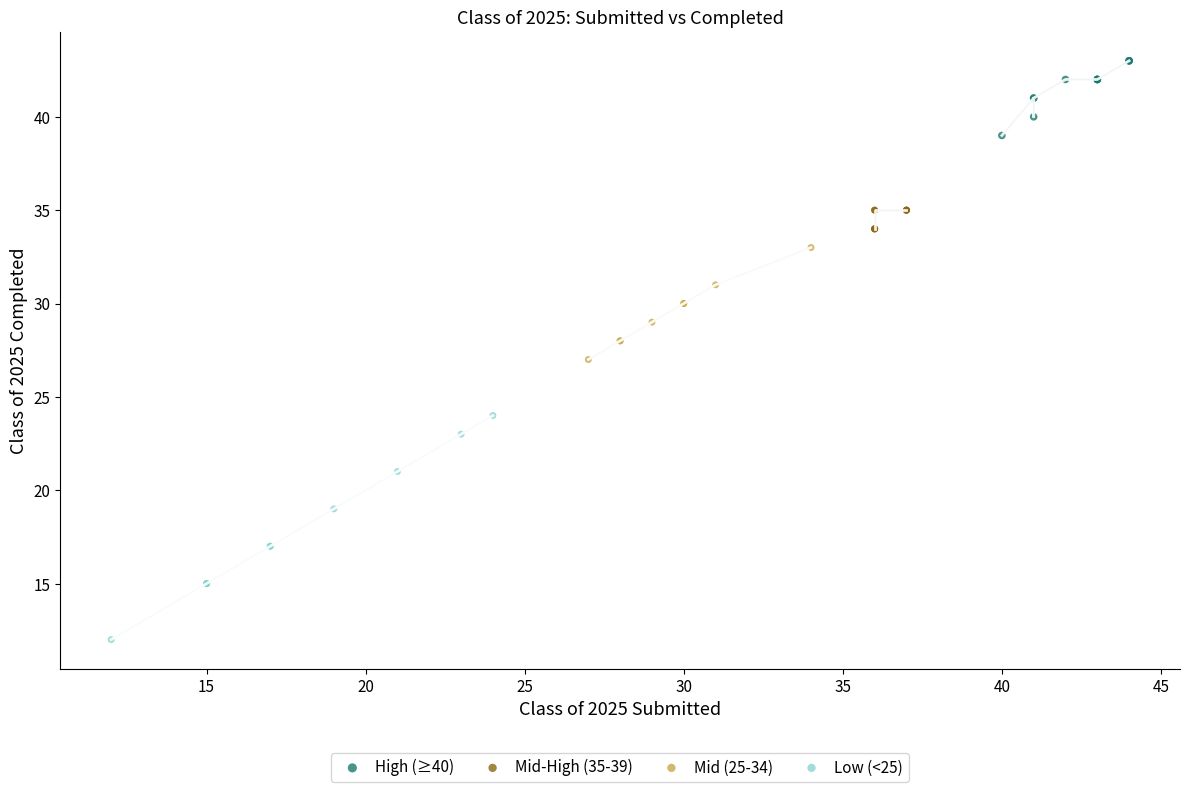

Which series contains the lowest Y value?

Low (<25)